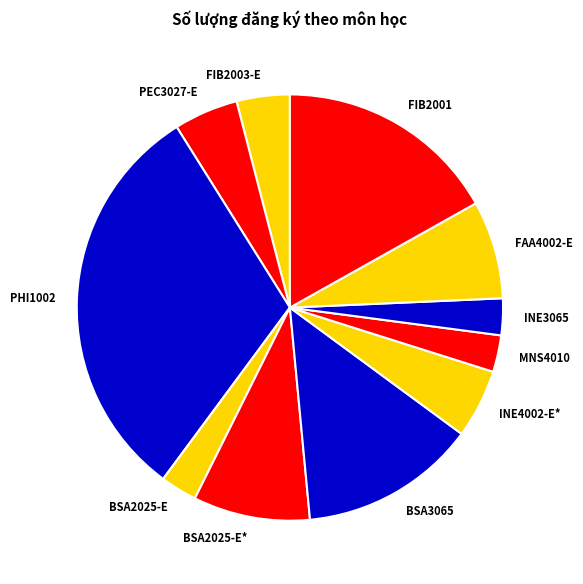

Which category has the biggest portion of the pie?

PHI1002